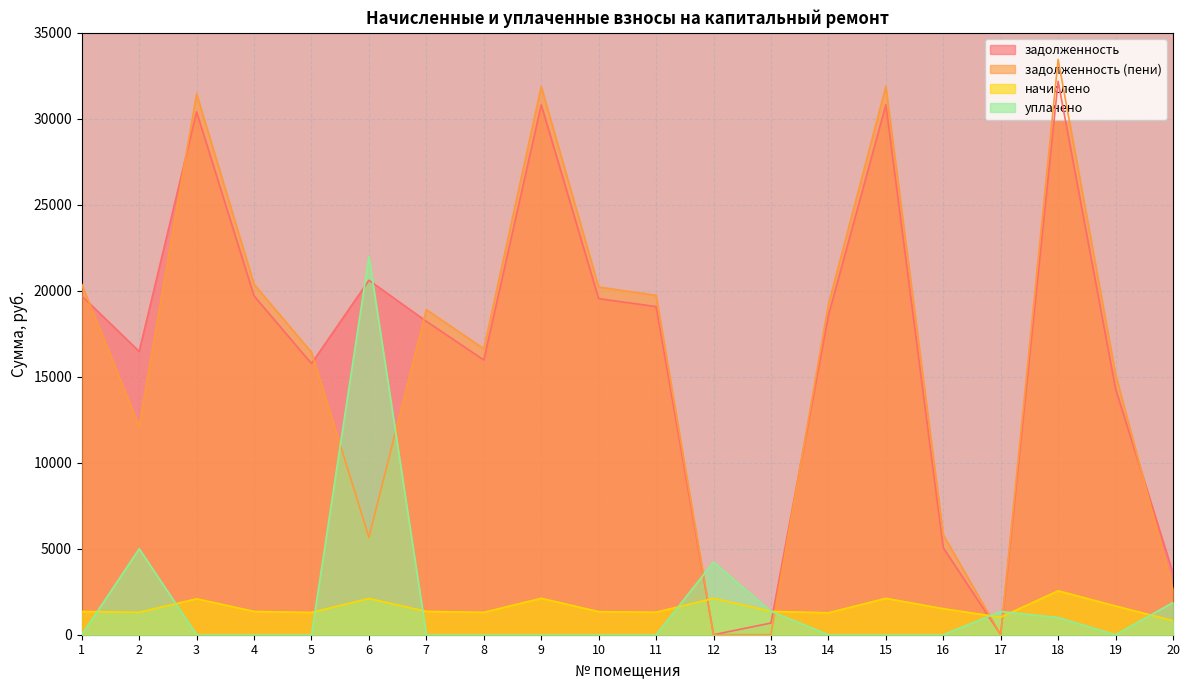

Between 9 and 16, which series saw the biggest shift?

задолженность (пени)